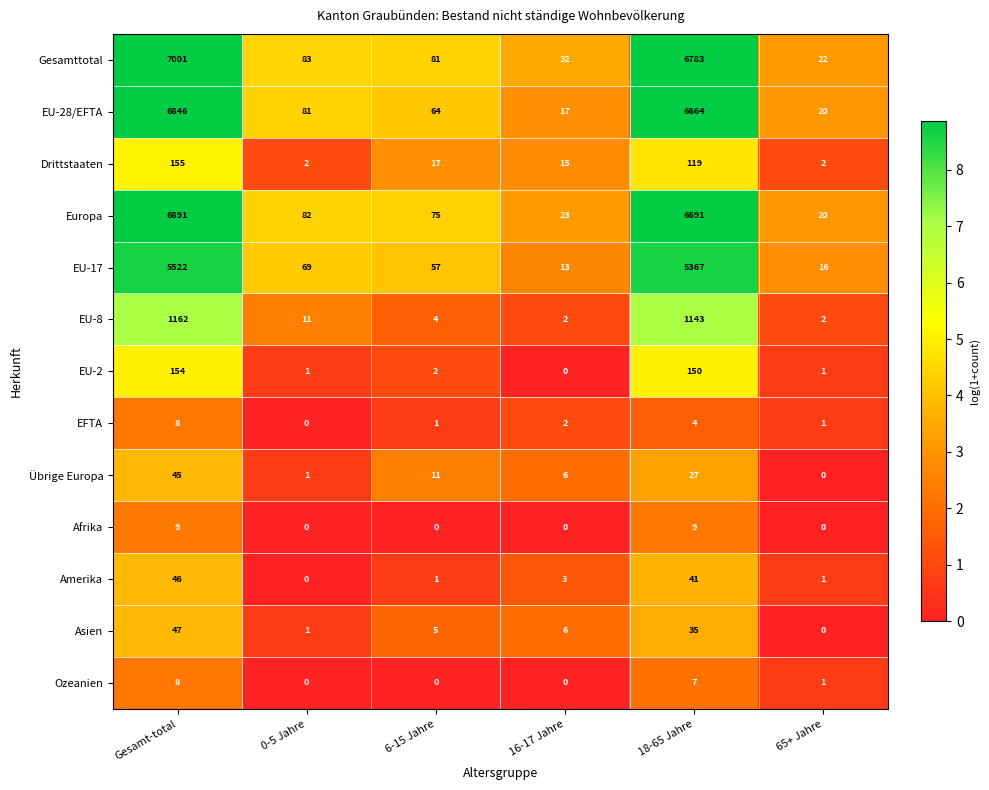

At which label does EU-8 reach its peak?

Gesamt-total